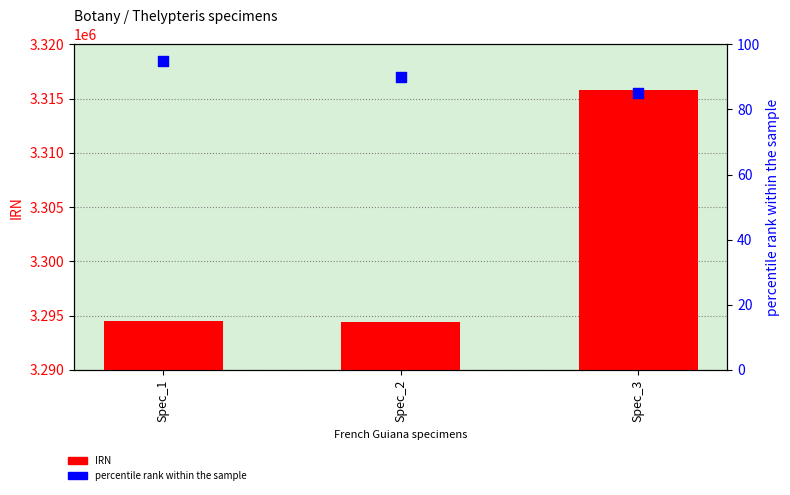

Which series contains the lowest Y value?

percentile rank within the sample